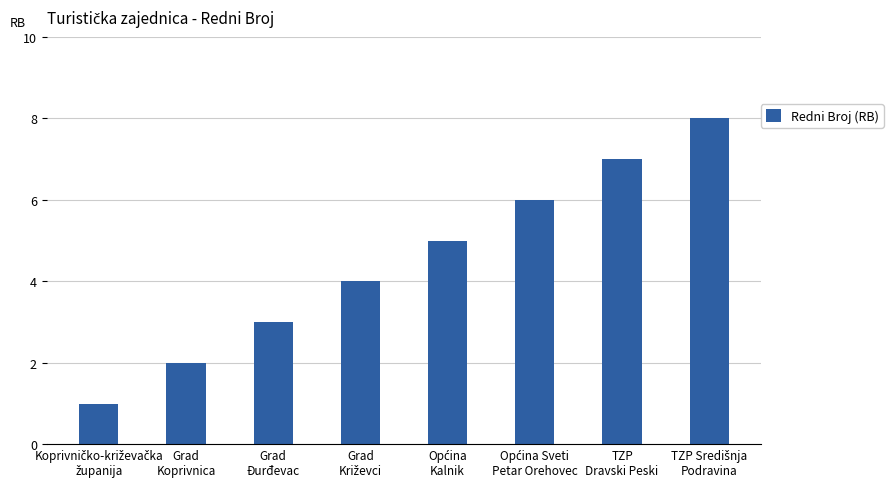

What is the difference between the second highest and minimum values?

6